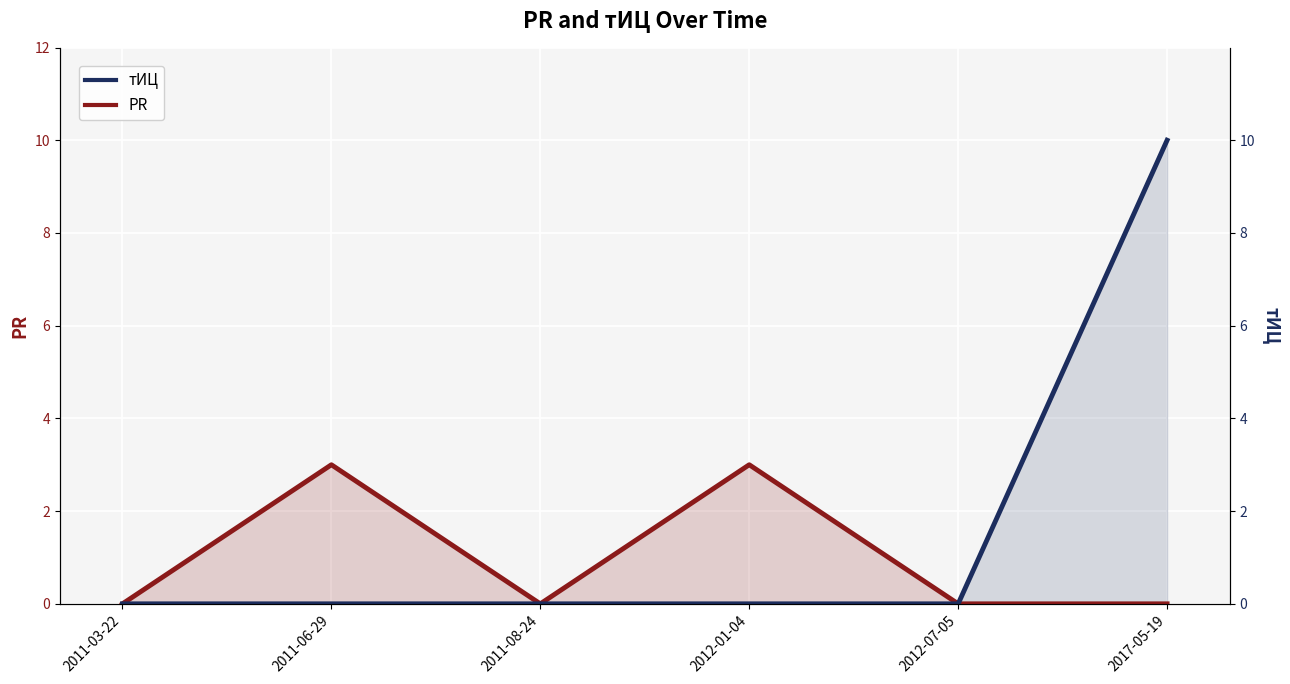

Is the value of тИЦ at 2011-08-24 greater than the value of PR at 2017-05-19?

No